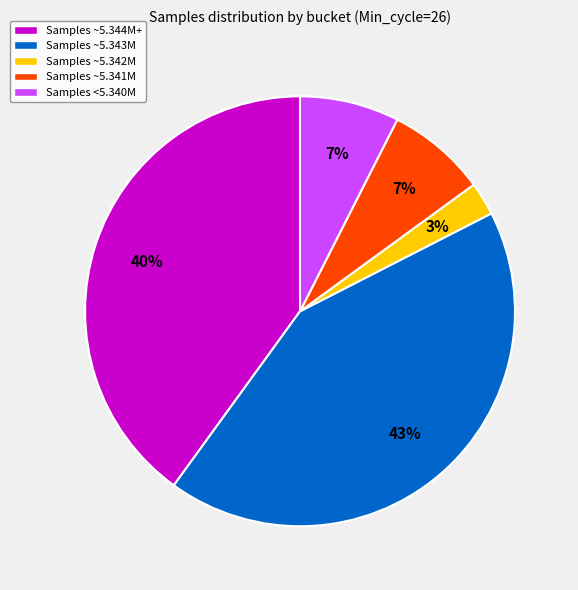

Count the number of slices in the pie.

5